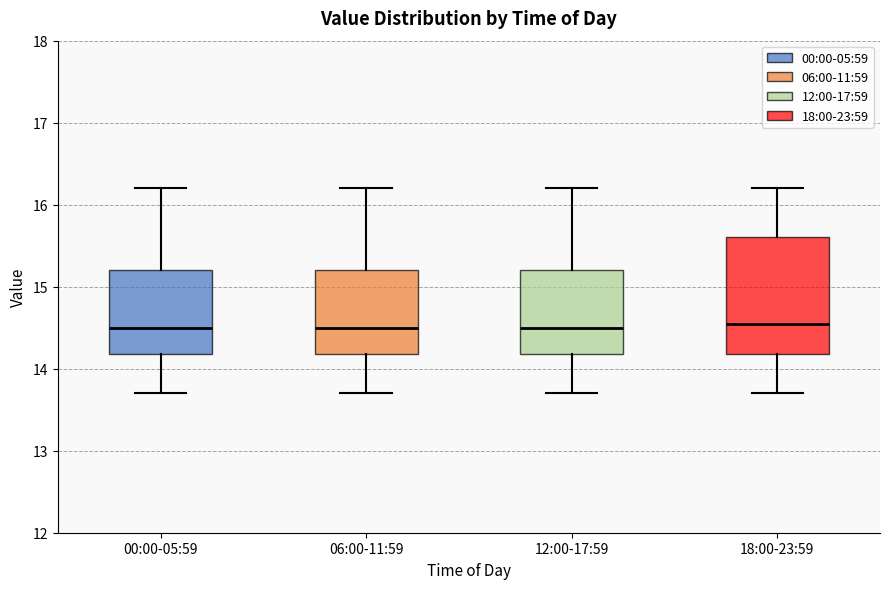

Reading left to right, read every box against the y-axis: the position of its median line, the range the box covers, and the ends of its whiskers. The values are not printed on the chart, so give them approximately, as read against the axis.

00:00-05:59: median 14.5, box 14.2 to 15.2, whiskers 13.7 to 16.2
06:00-11:59: median 14.5, box 14.2 to 15.2, whiskers 13.7 to 16.2
12:00-17:59: median 14.5, box 14.2 to 15.2, whiskers 13.7 to 16.2
18:00-23:59: median 14.6, box 14.2 to 15.6, whiskers 13.7 to 16.2